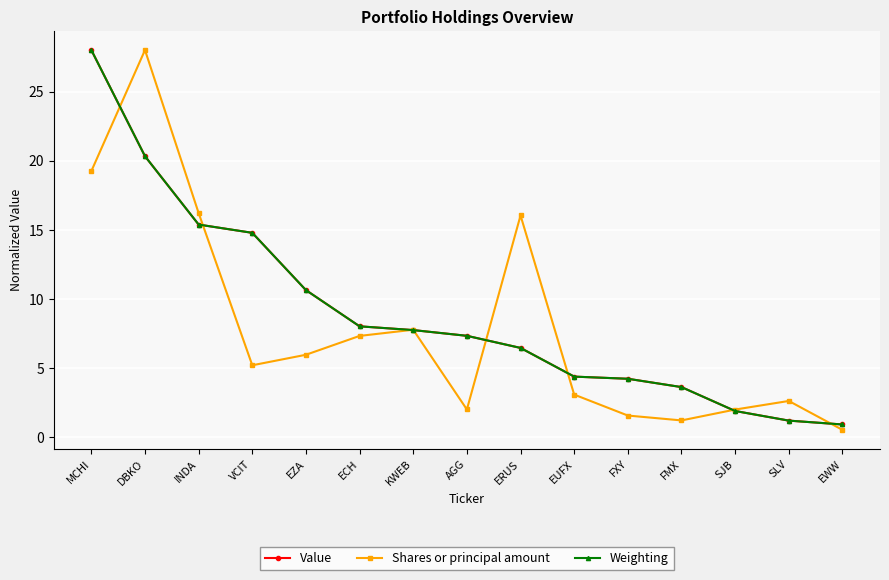

At which category is the sum across all series the highest?

MCHI